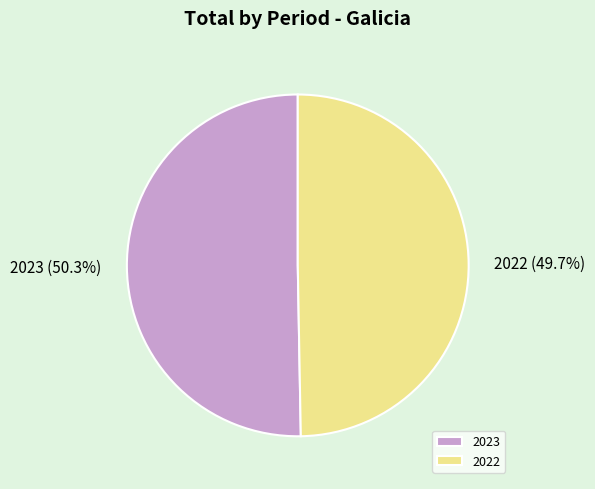

Approximately how many times larger is the value at 2022 compared to 2023?

1.0